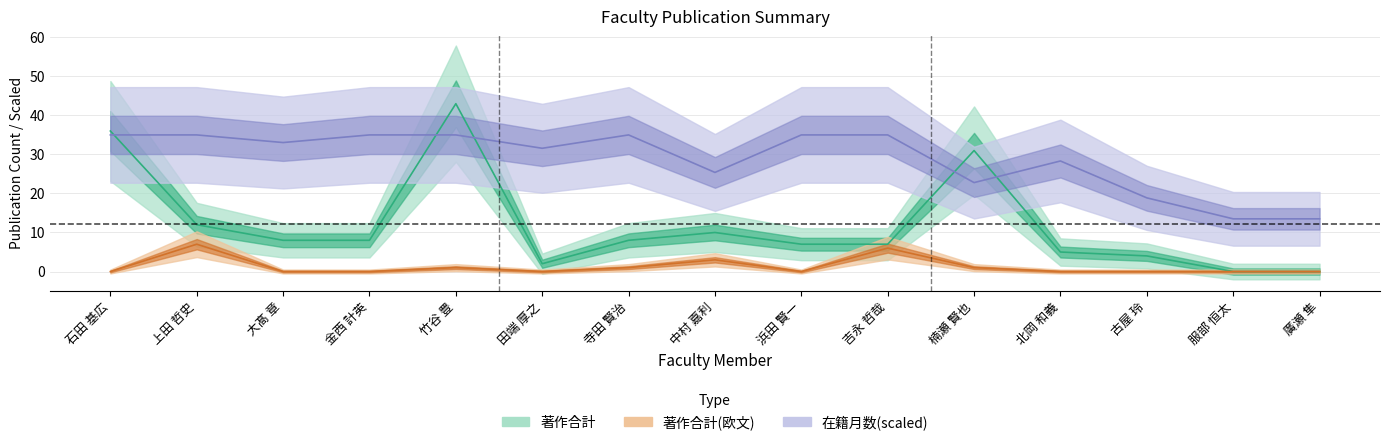

Which series has the largest total across all categories?

在籍月数